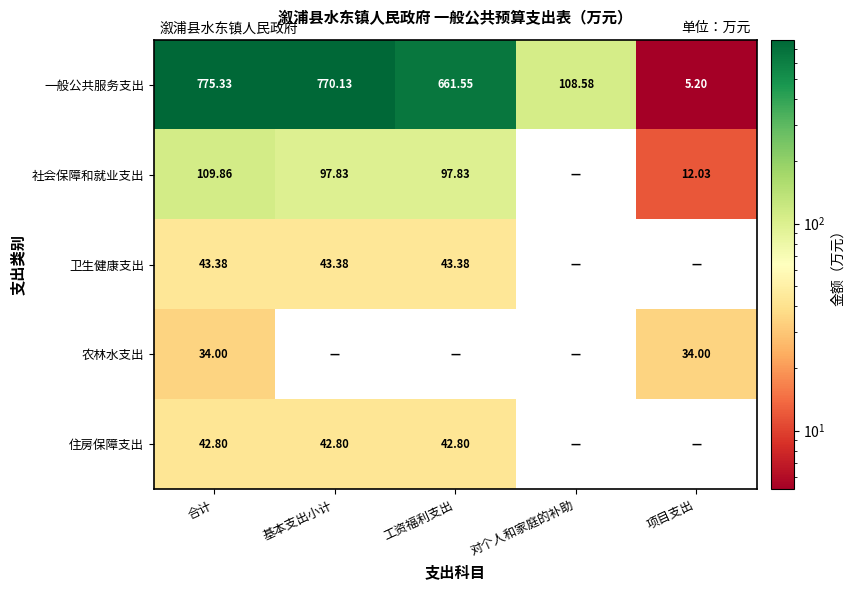

At which label does 一般公共服务支出 first exceed 661?

合计